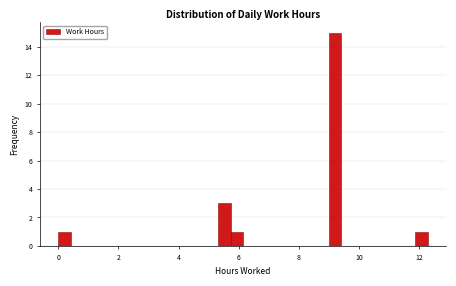

Around what value on the x-axis is the tallest bar? Give the approximate position of its centre, as read against the axis.

9.2